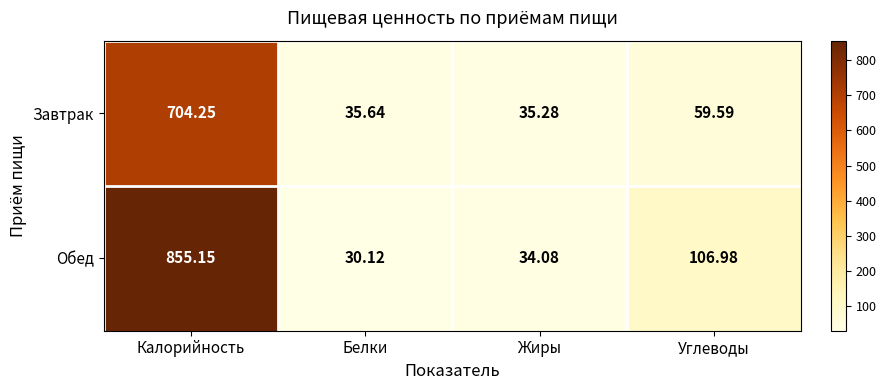

At which label is Завтрак closest to 369?

Углеводы